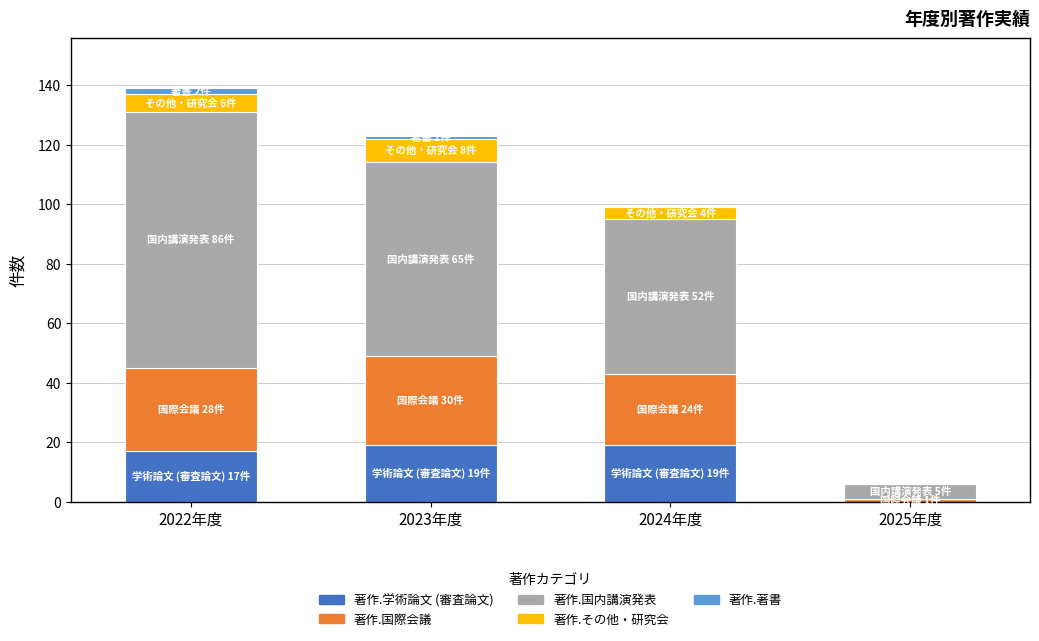

Are the bars grouped side by side (vs. stacked)?

No